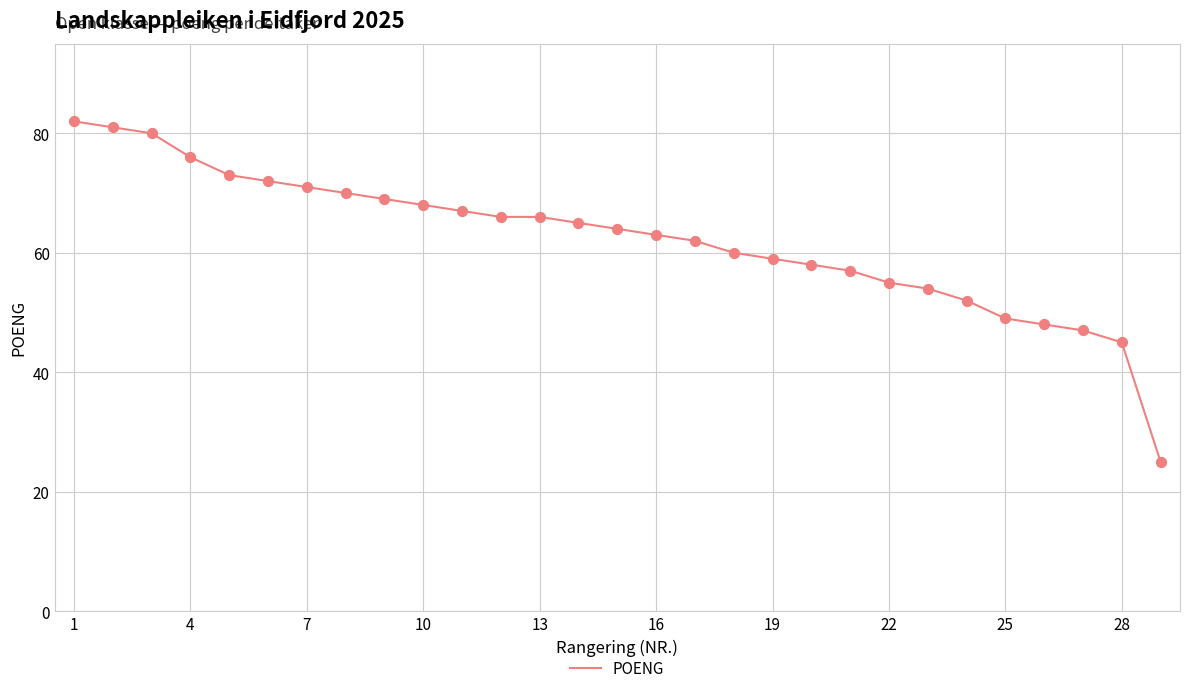

What is the greatest value displayed?

82